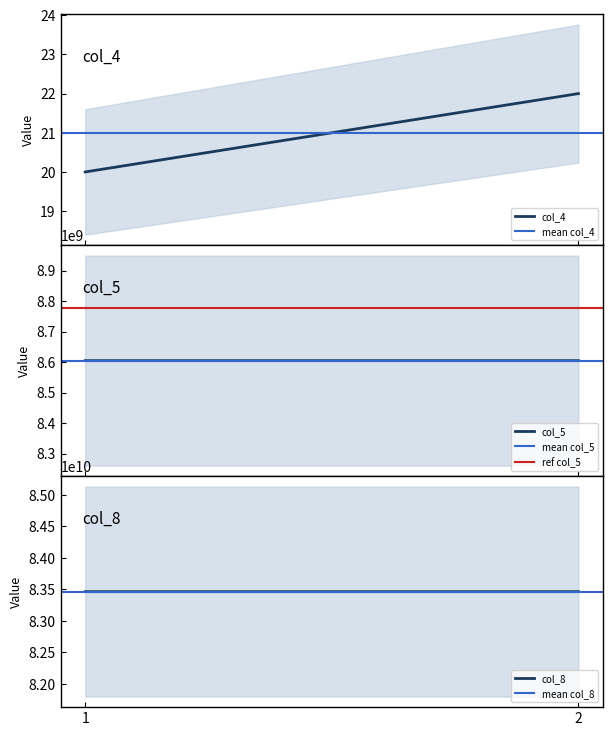

Which has a higher value, 1 or 2?

2